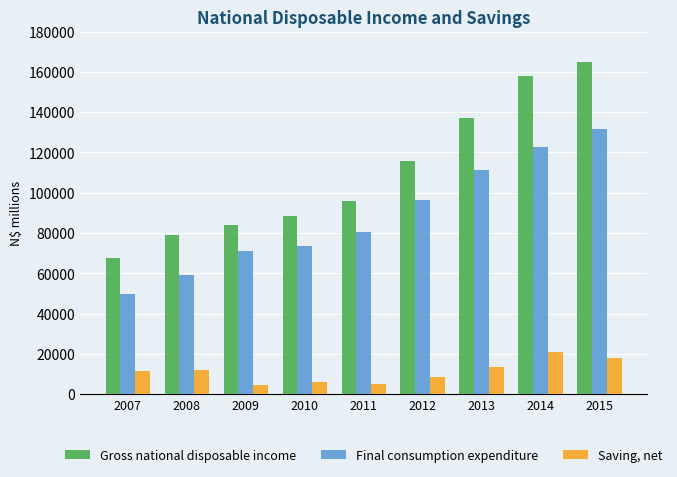

Is the value of Gross national disposable income at 2015 greater than the value of Final consumption expenditure at 2012?

Yes